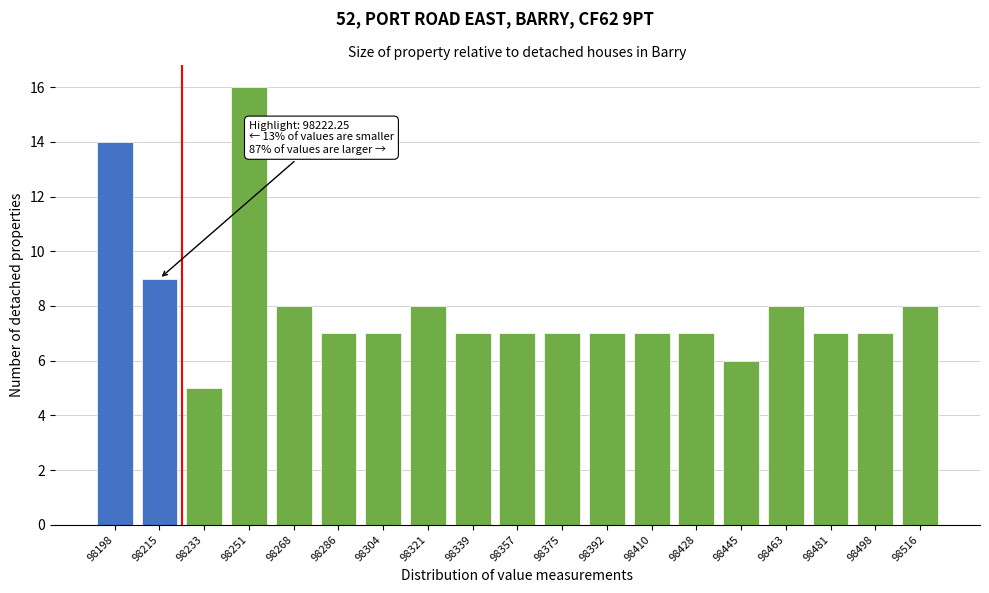

Reading left to right, extract all data points from this chart.

14	9	5	16	8	7	7	8	7	7	7	7	7	7	6	8	7	7	8